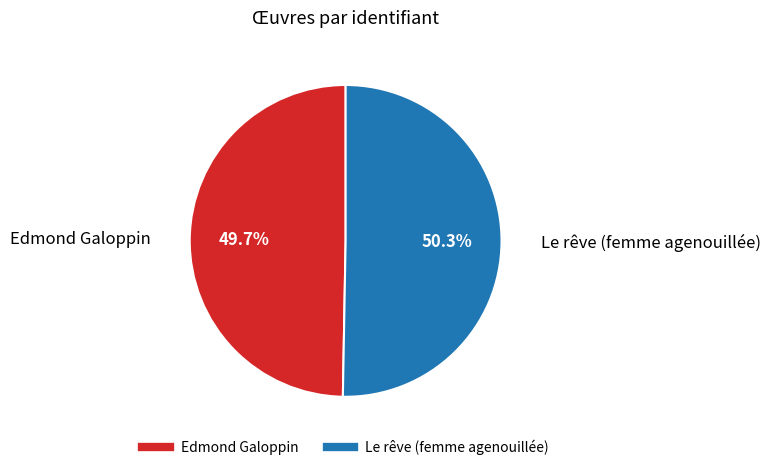

How many segments does this pie chart have?

2